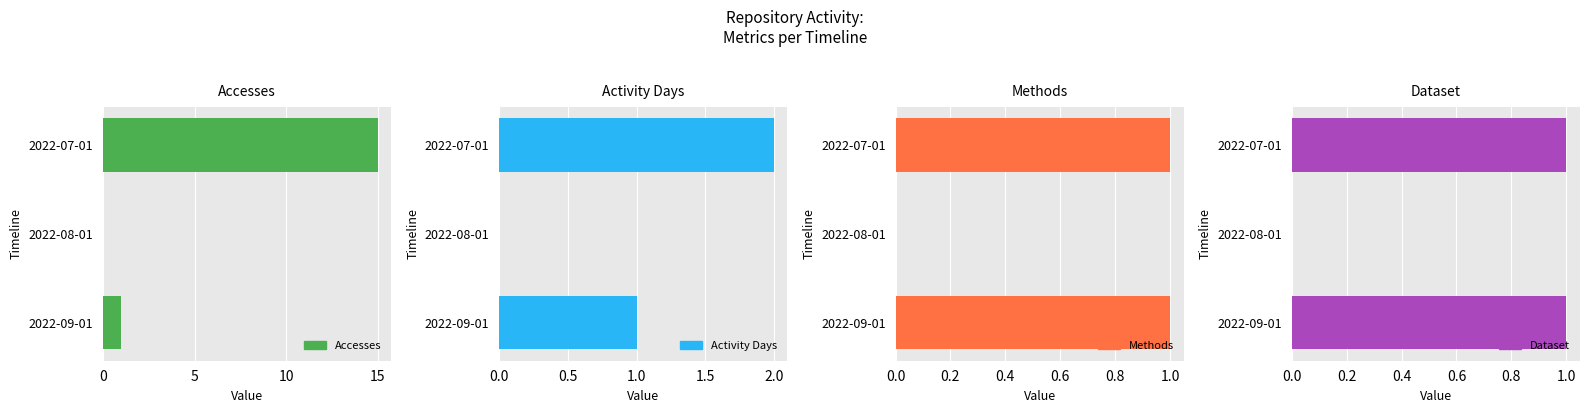

At 2022-07-01, list the series in order from smallest to largest.

Methods, Dataset, Activity Days, Accesses